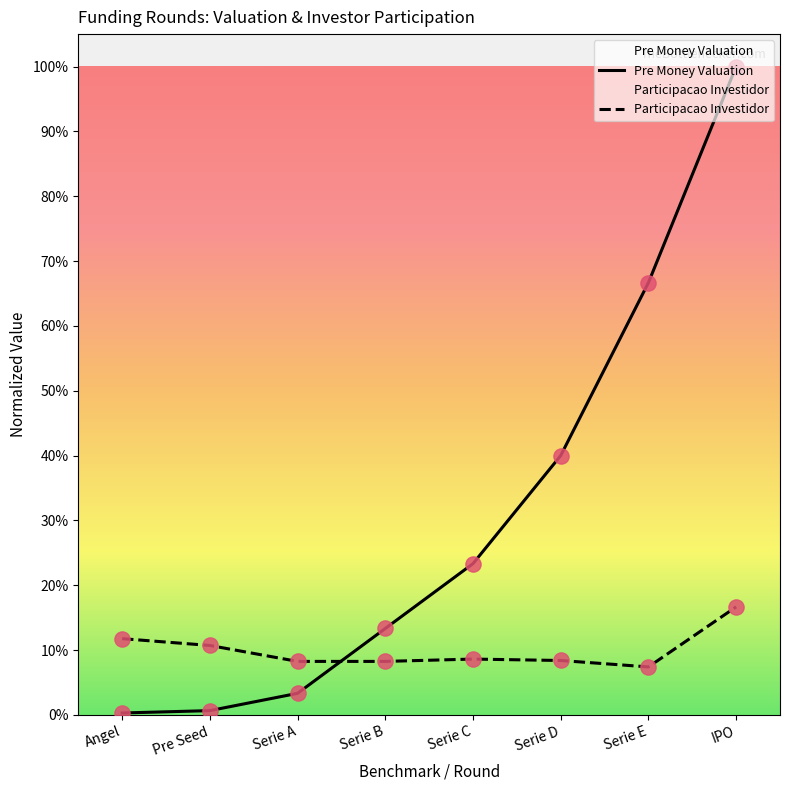

Is the value of Pre Money Valuation at Serie A greater than the value of Participacao Investidor at Angel?

No